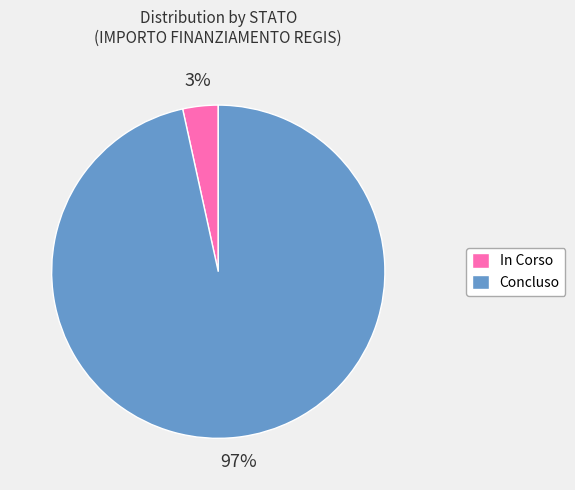

What percentage is the Concluso slice, to the nearest percent?

97%